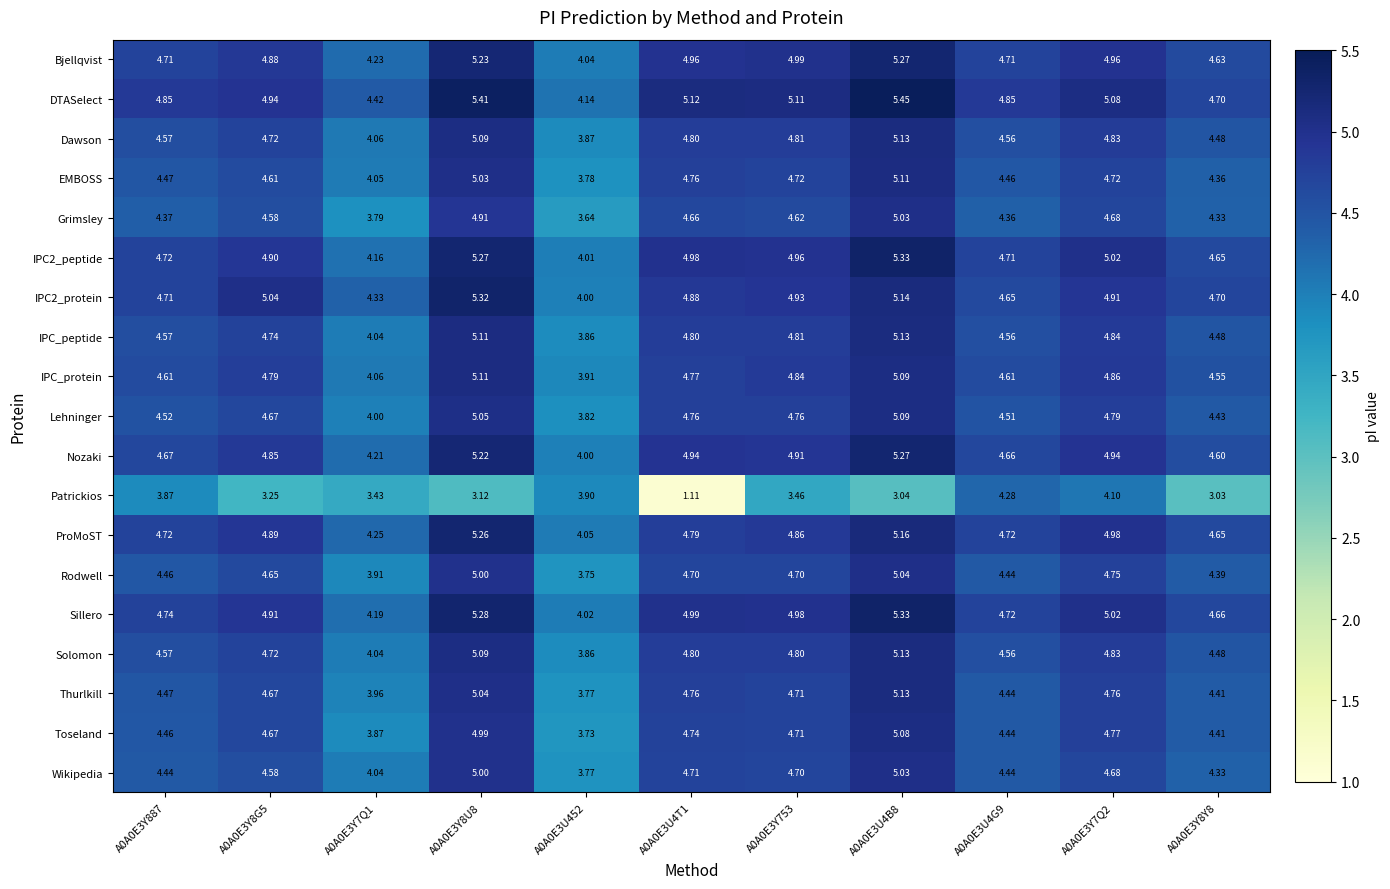

Between A0A0E3U4T1 and A0A0E3U4G9, which series saw the biggest shift?

Patrickios